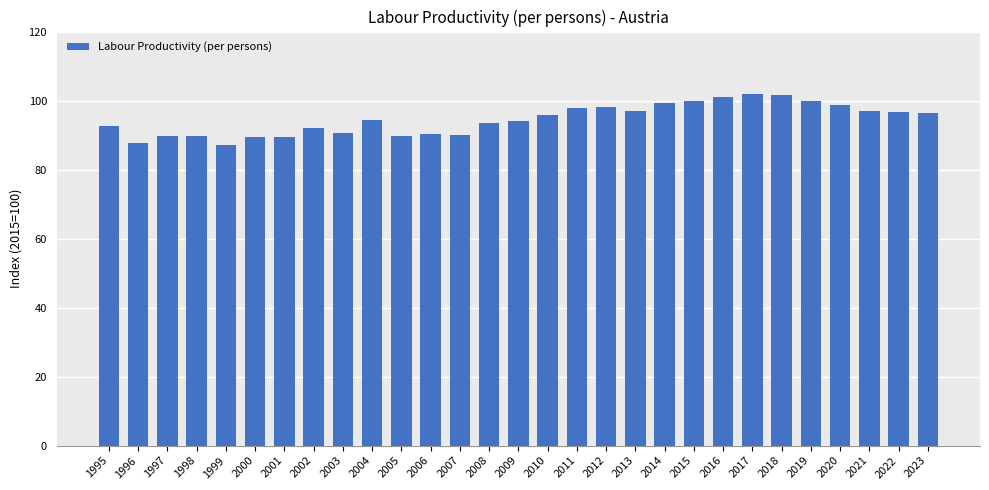

True or false: the data shows 22.5 at 2006.

False